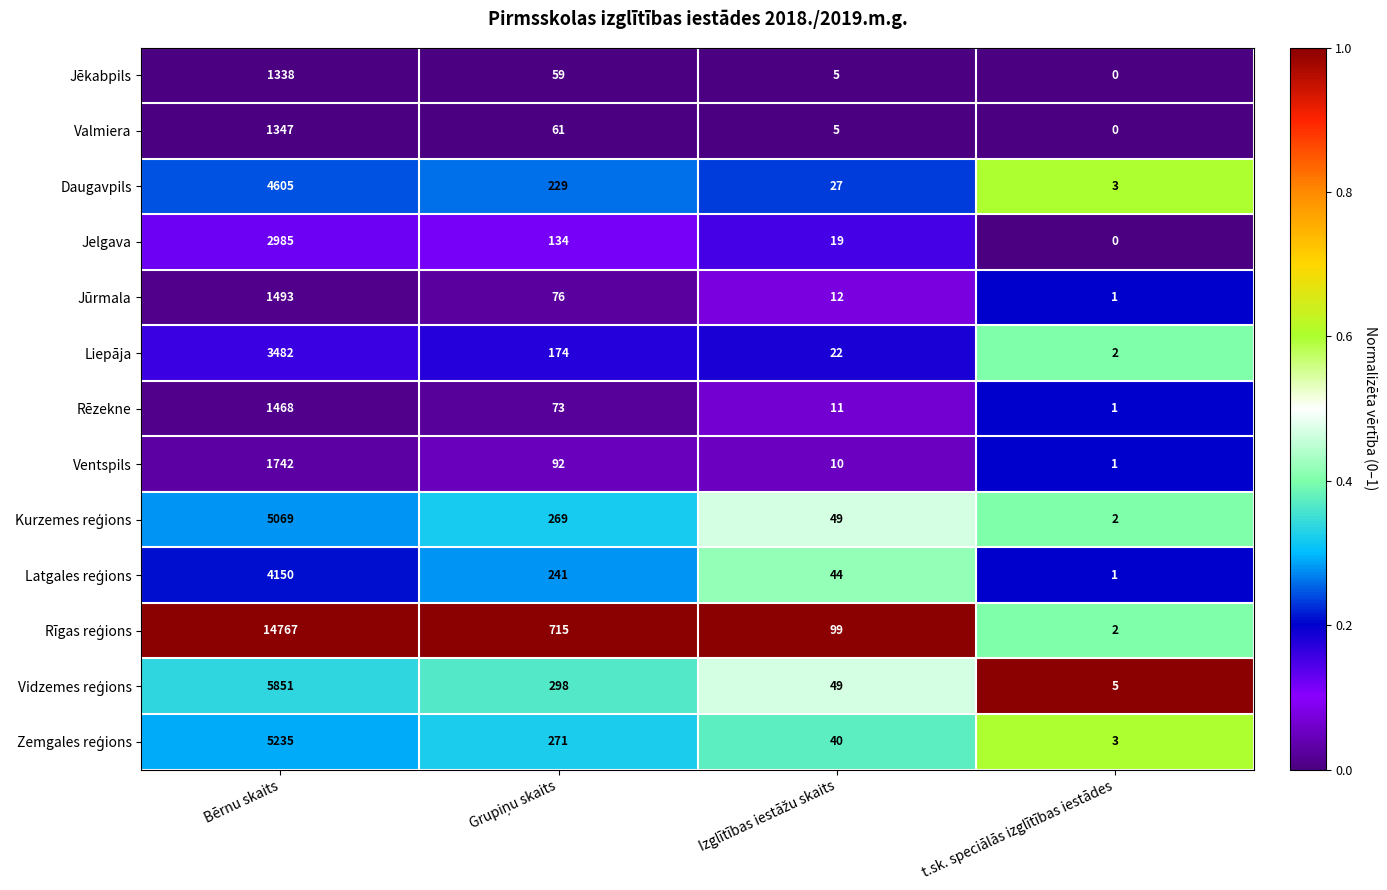

Count the number of categories in the chart.

4